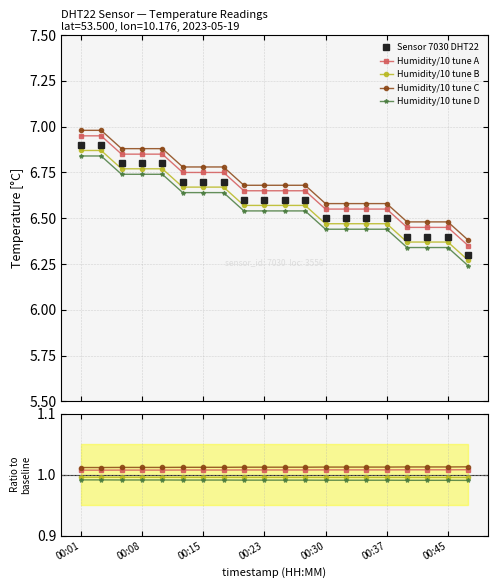

Is the value of Sensor 7030 DHT22 at 14 greater than the value of Humidity/10 tune A at 00:30?

Yes